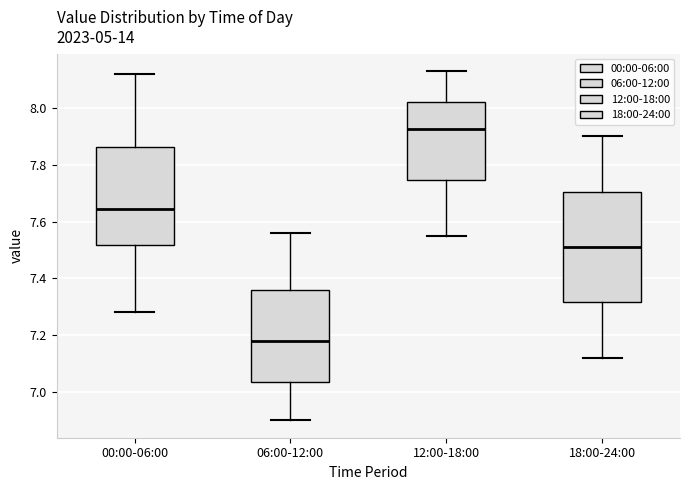

Which box has the lowest median line?

06:00-12:00